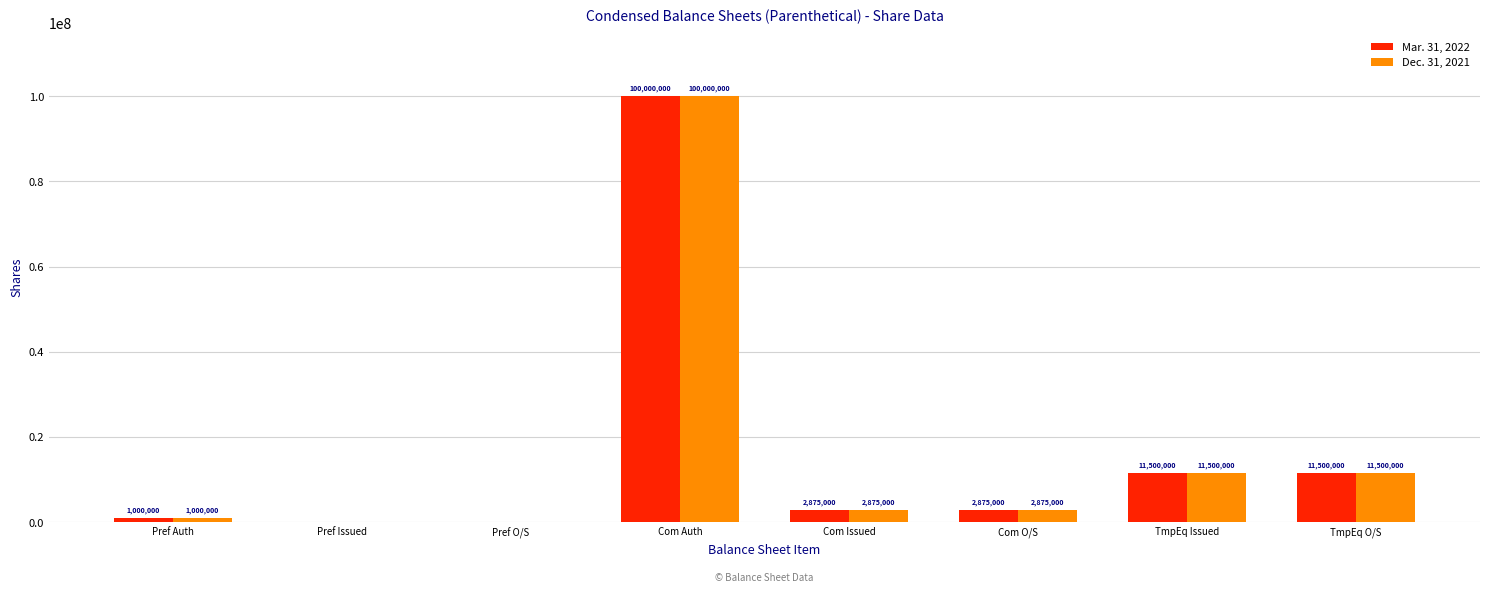

What is the sum of the Mar. 31, 2022 values at TmpEq O/S and Pref O/S?

11500000